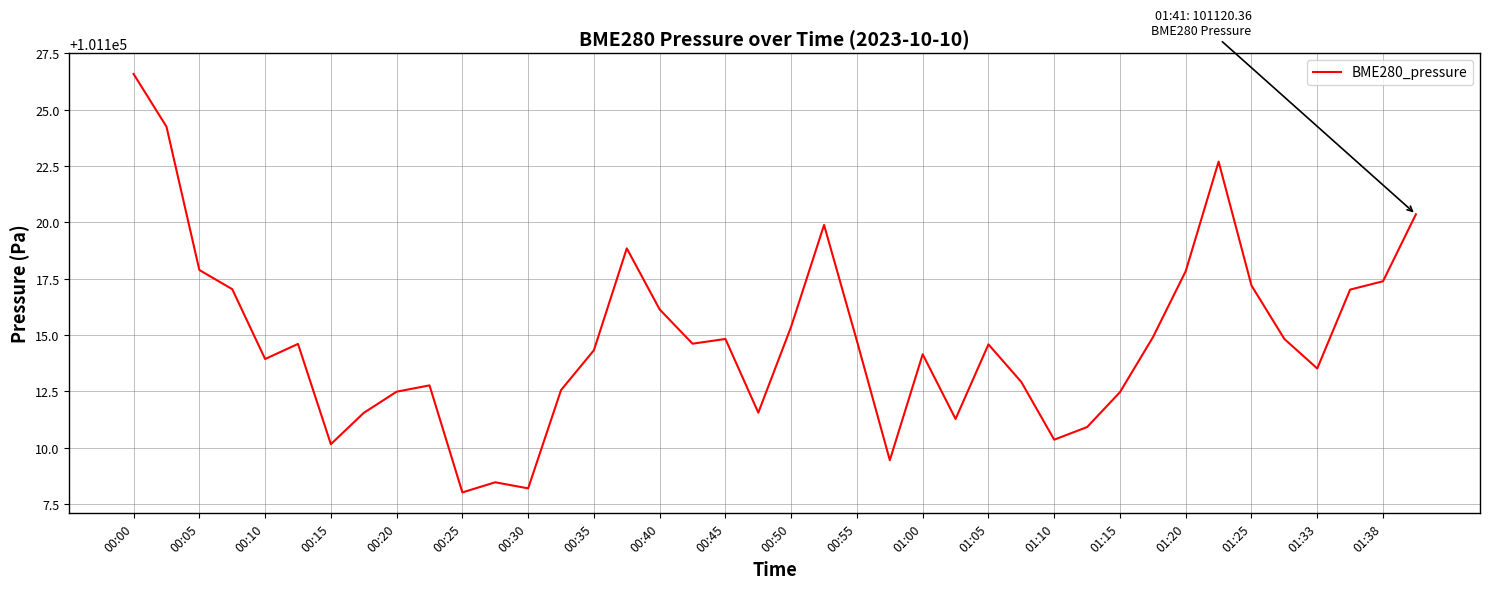

What is the difference between the maximum and minimum values?

18.6